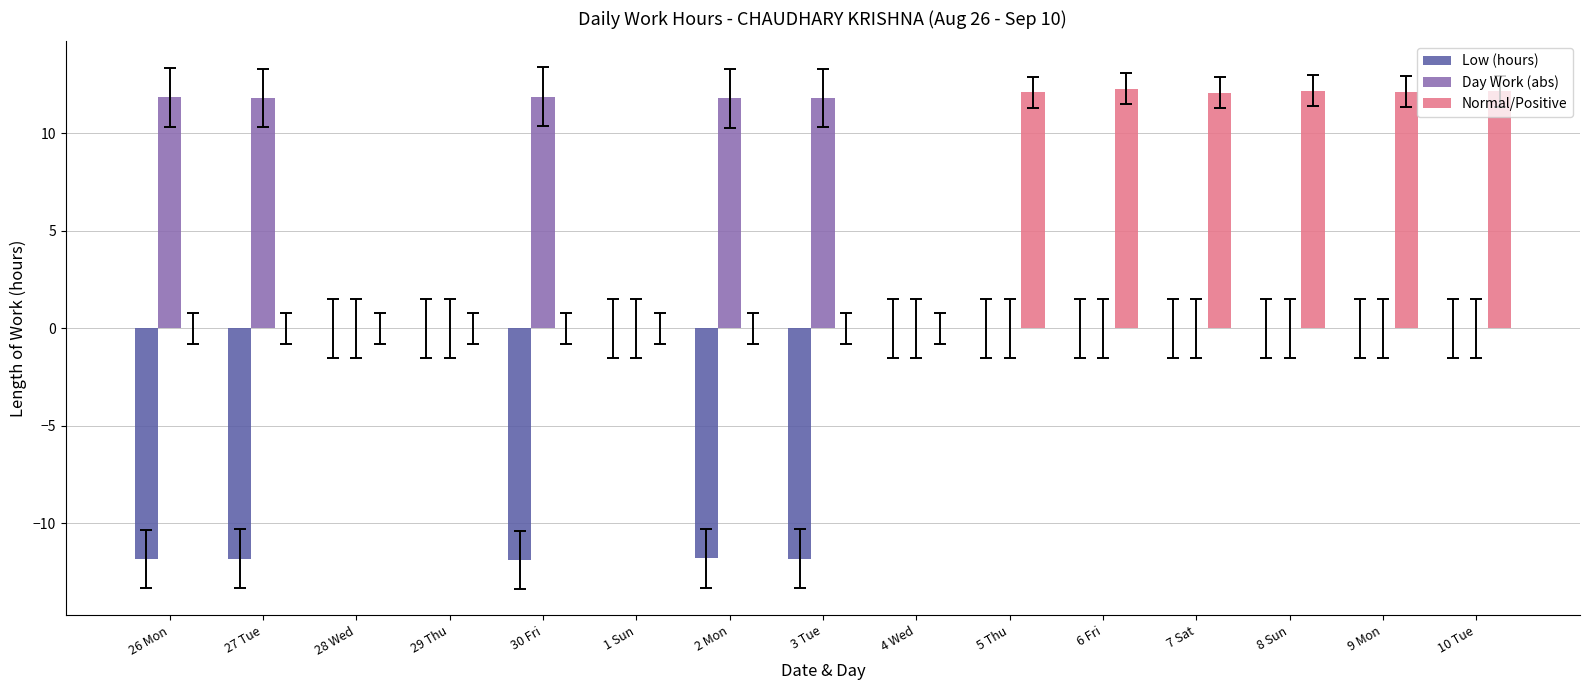

The Day Work (abs) series shows -7.9 at 10 Tue. True or false?

False